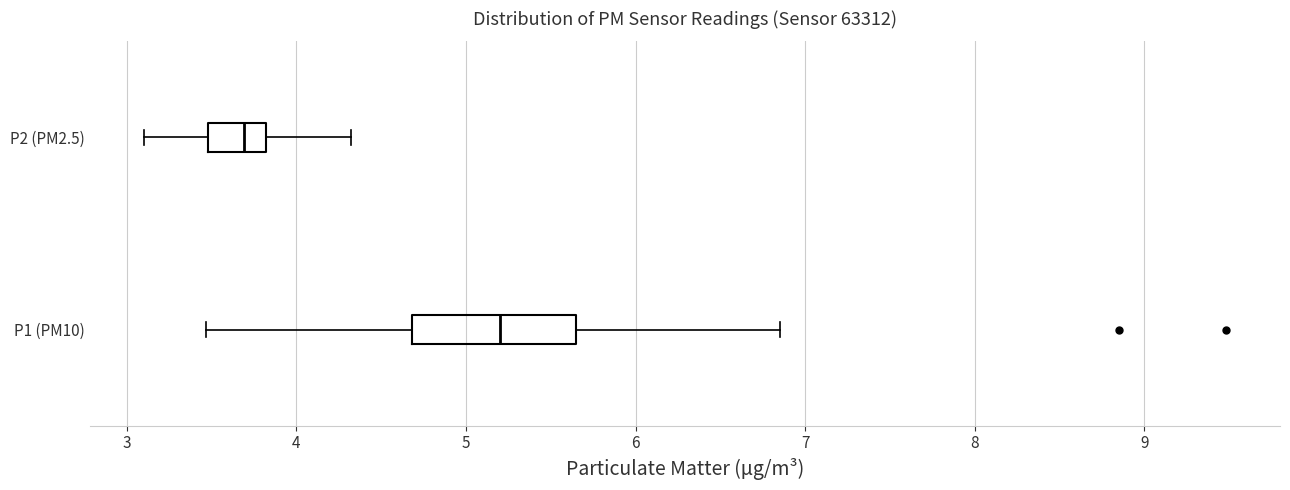

Reading bottom to top, read every box against the x-axis: the position of its median line, the range the box covers, and the ends of its whiskers. The values are not printed on the chart, so give them approximately, as read against the axis.

P1 (PM10): median 5.2, box 4.7 to 5.7, whiskers 3.5 to 6.9
P2 (PM2.5): median 3.7, box 3.5 to 3.8, whiskers 3.1 to 4.3